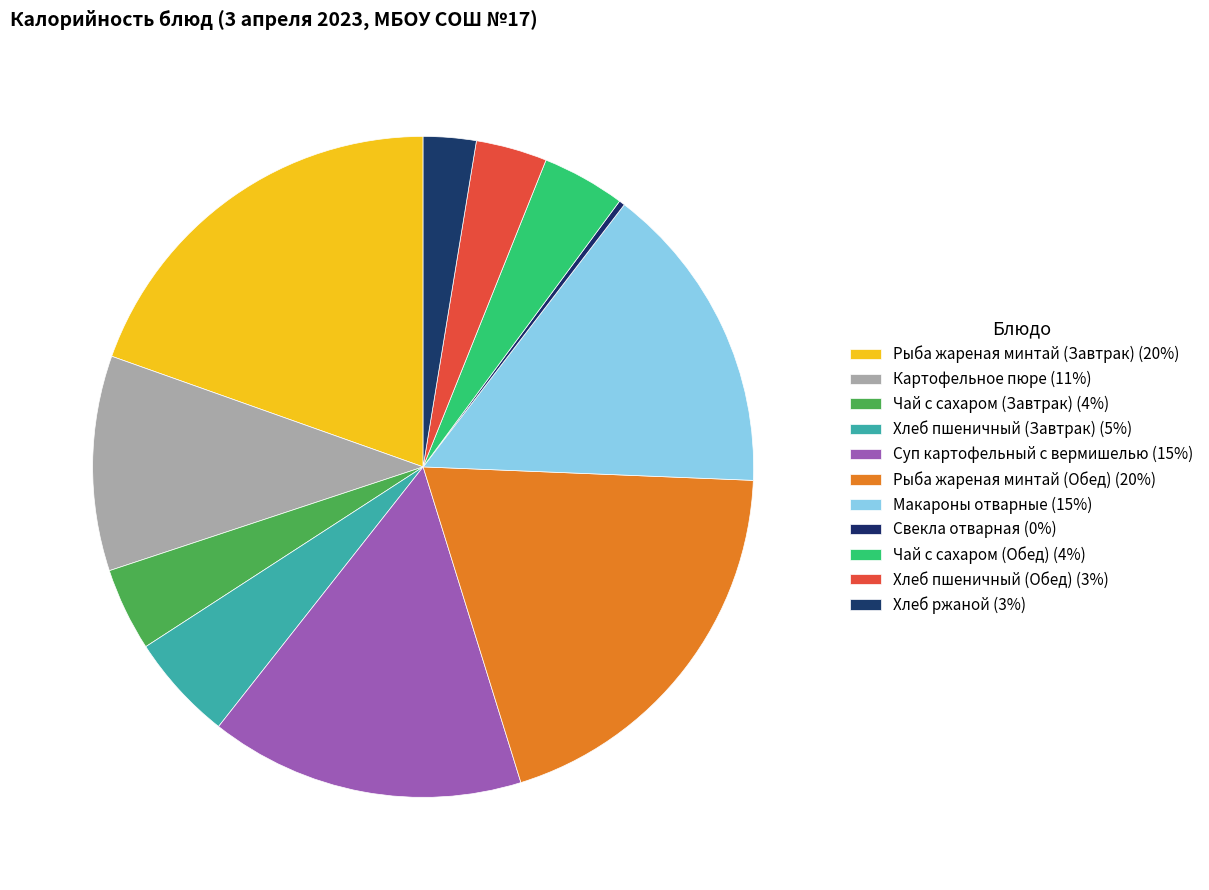

Is it true that Макароны отварные is 15% of the pie?

True